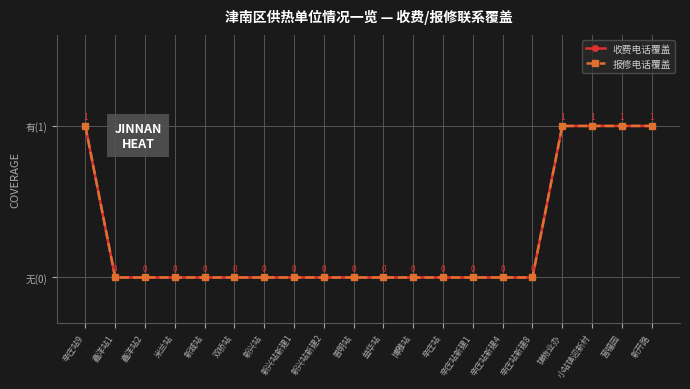

List the series in order of their peak value, highest first.

收费电话覆盖, 报修电话覆盖